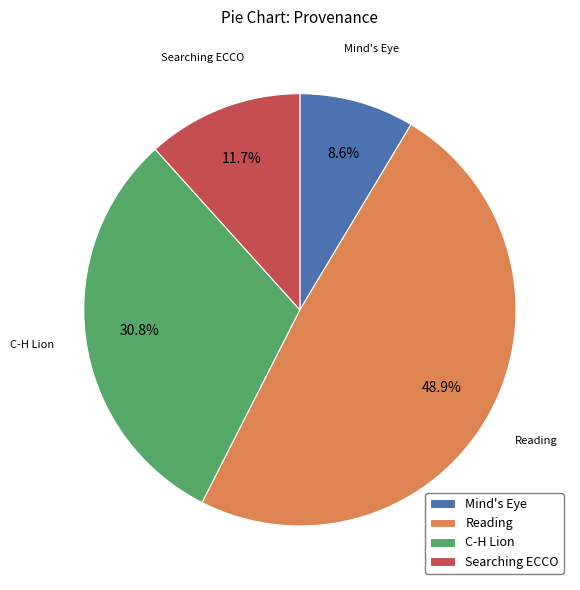

Between Reading and C-H Lion, which is larger?

Reading